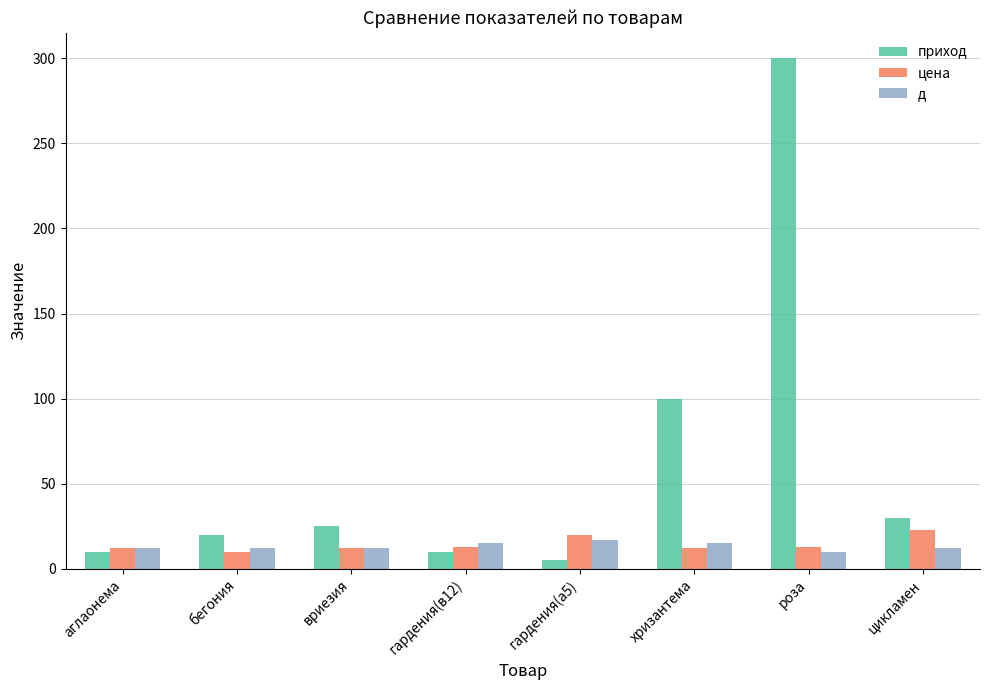

What is the label of the 8th bar from the right?

аглаонема